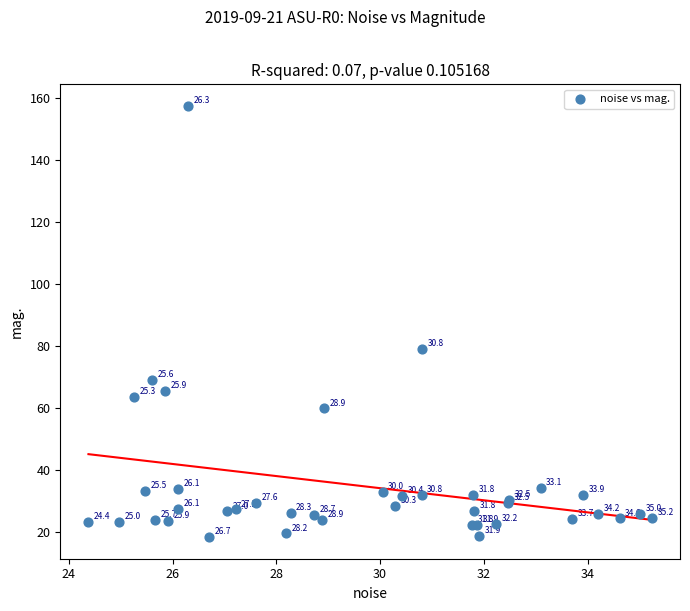

What Y value in the scatter plot is closest to 87?

79.1